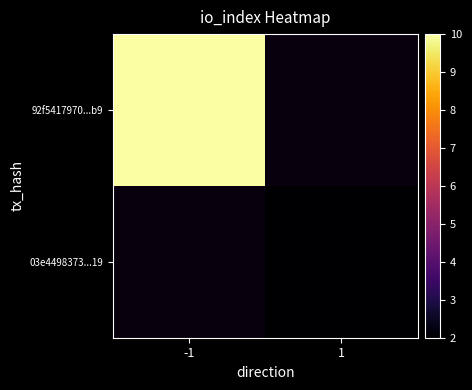

What is the greatest value displayed?

32.0